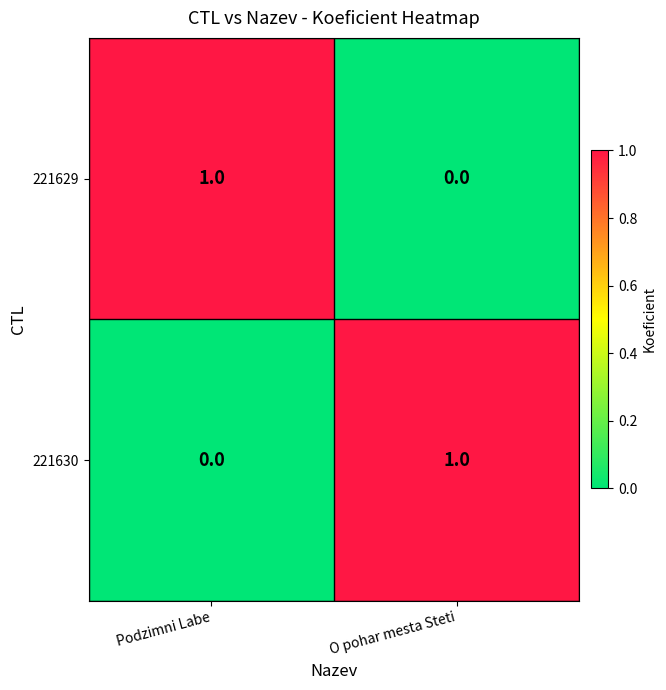

Reading right to left, list all the values displayed in this chart.

221629: O pohar mesta Steti=0	Podzimni Labe=1
221630: O pohar mesta Steti=1	Podzimni Labe=0